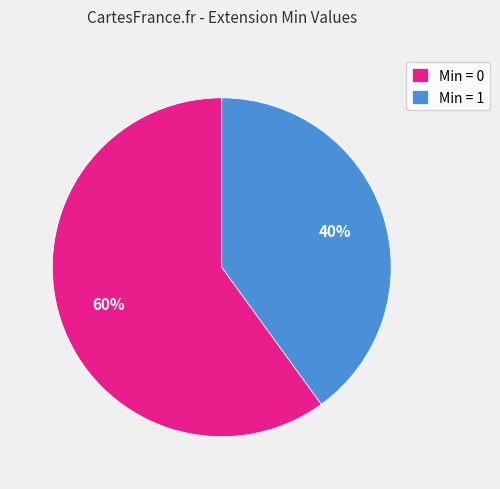

Is there any slice that represents more than half of the pie?

Yes